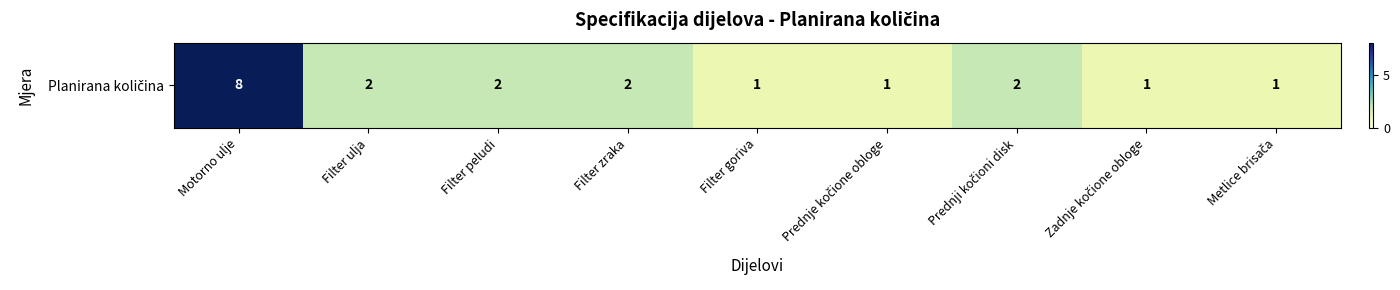

Reading right to left, transcribe all the data shown in this chart.

1	1	2	1	1	2	2	2	8